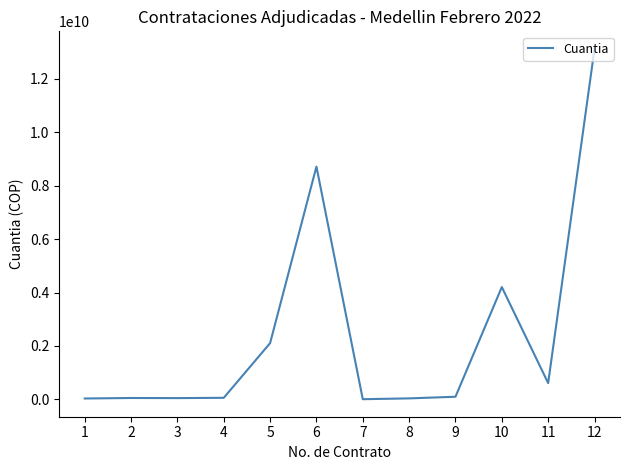

The value at 6 is 3584872785. True or false?

False